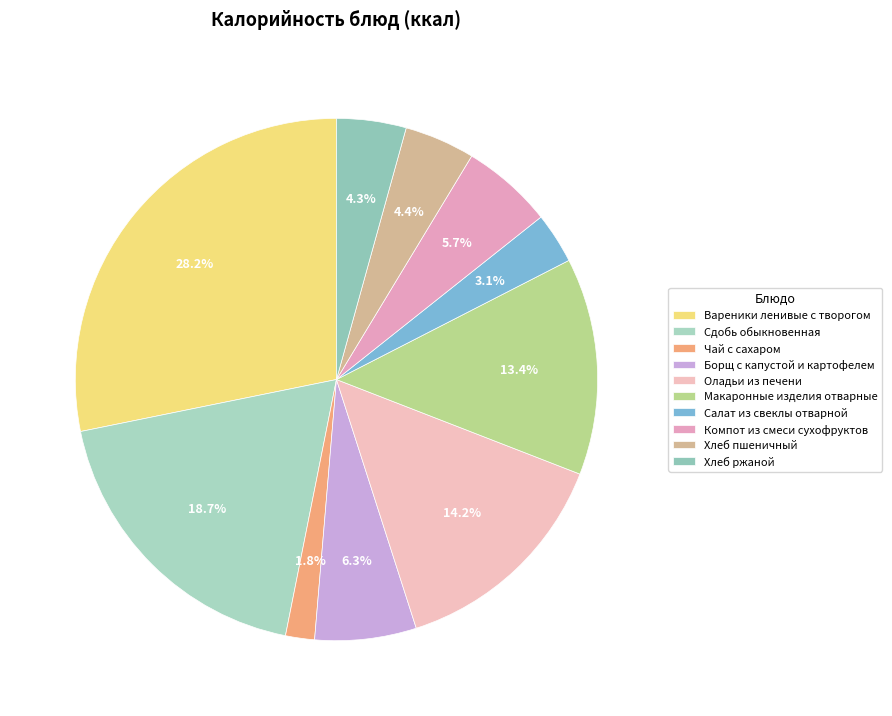

Is it true that Оладьи из печени is 21% of the pie?

False